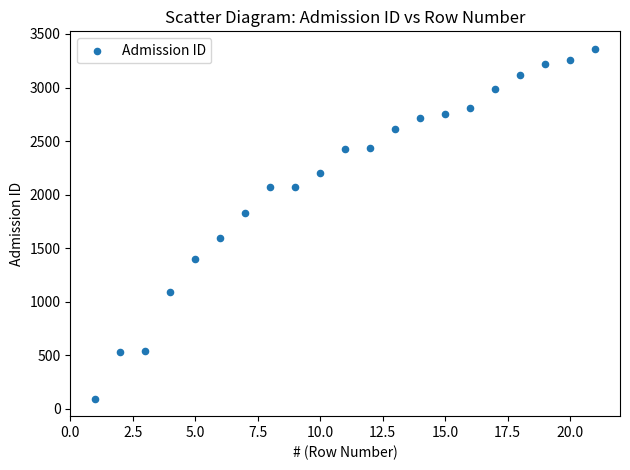

What is the range of Y values (max minus min)?

3265